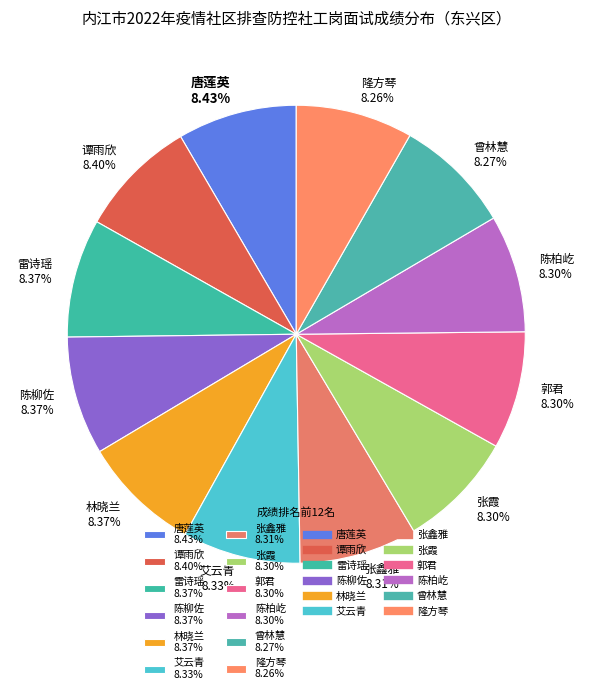

True or false: 谭雨欣 accounts for 1% of the total.

False